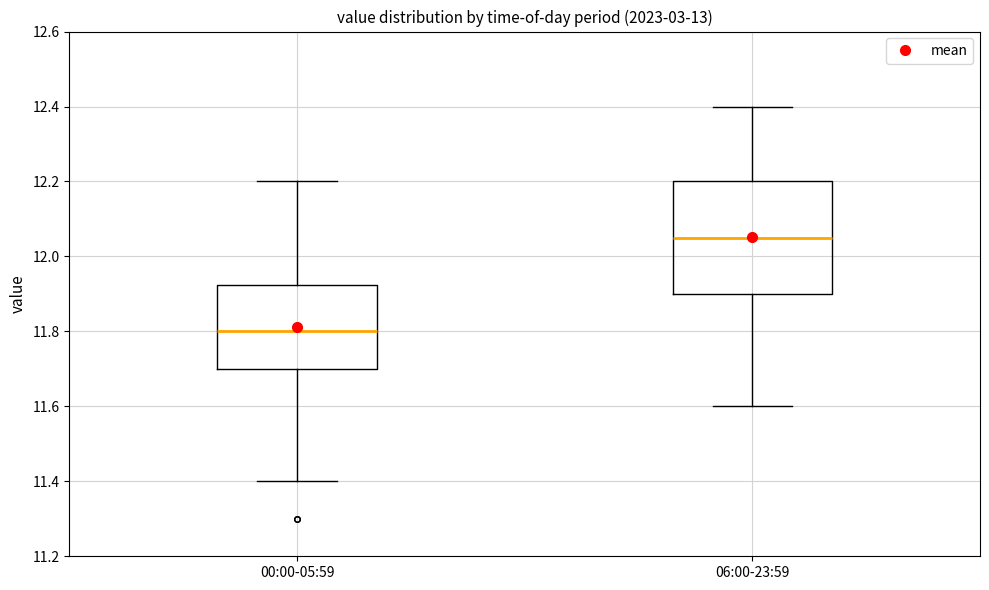

Reading left to right, read every box against the y-axis: the position of its median line, the range the box covers, and the ends of its whiskers. The values are not printed on the chart, so give them approximately, as read against the axis.

00:00-05:59: median 11.80, box 11.70 to 11.92, whiskers 11.40 to 12.20
06:00-23:59: median 12.06, box 11.90 to 12.20, whiskers 11.60 to 12.40